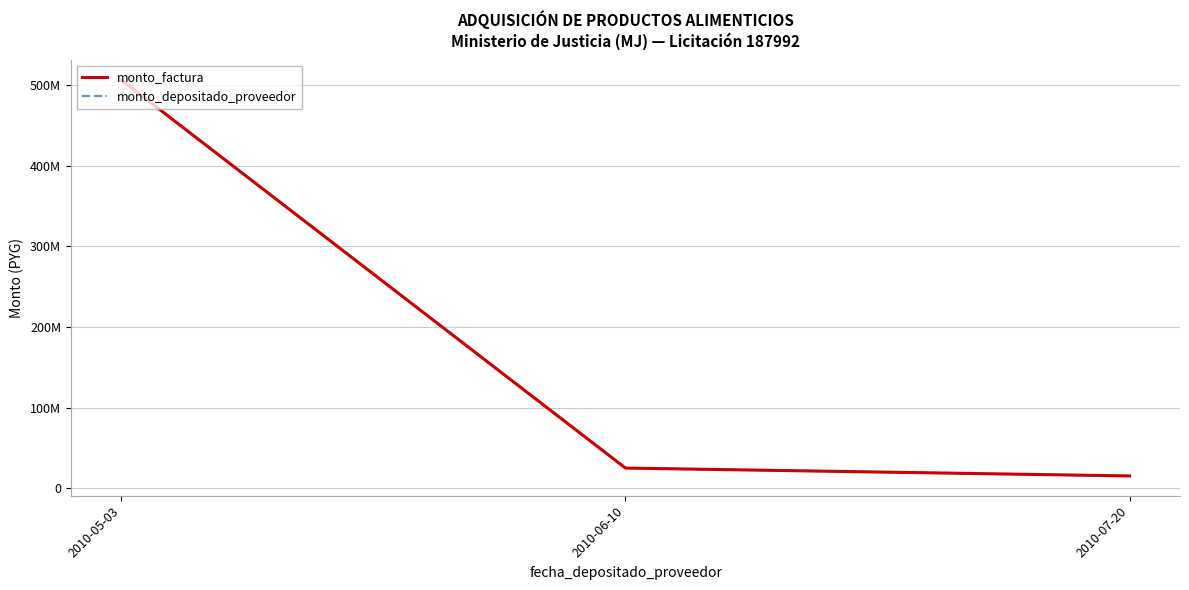

What is the maximum value shown in the chart?

505976000